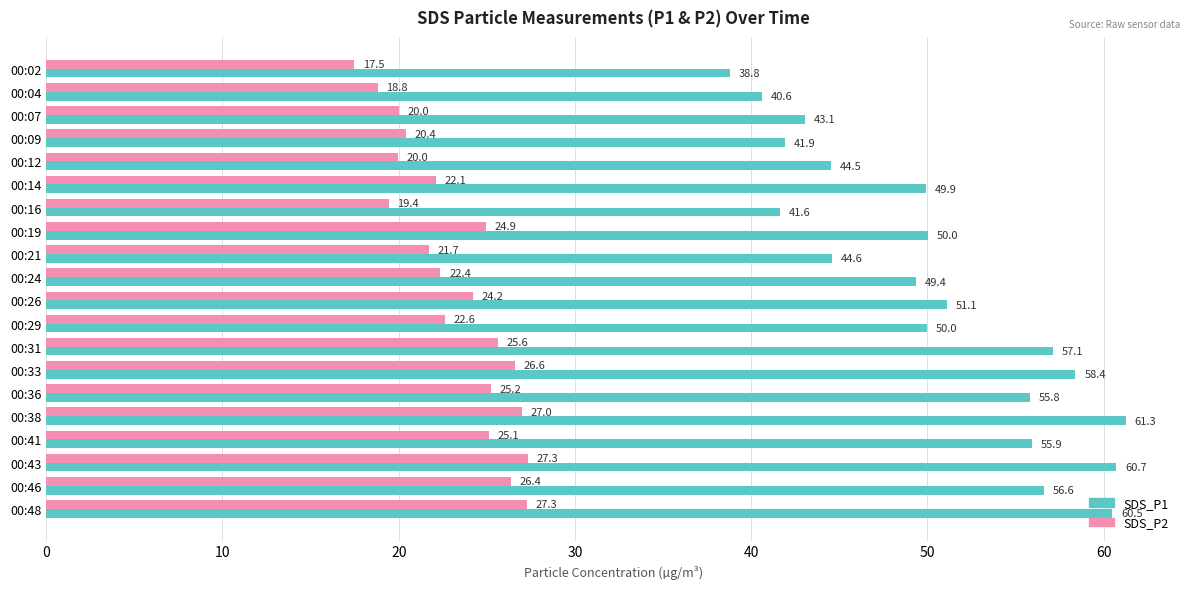

Read the SDS_P1 value at 00:33.

58.4